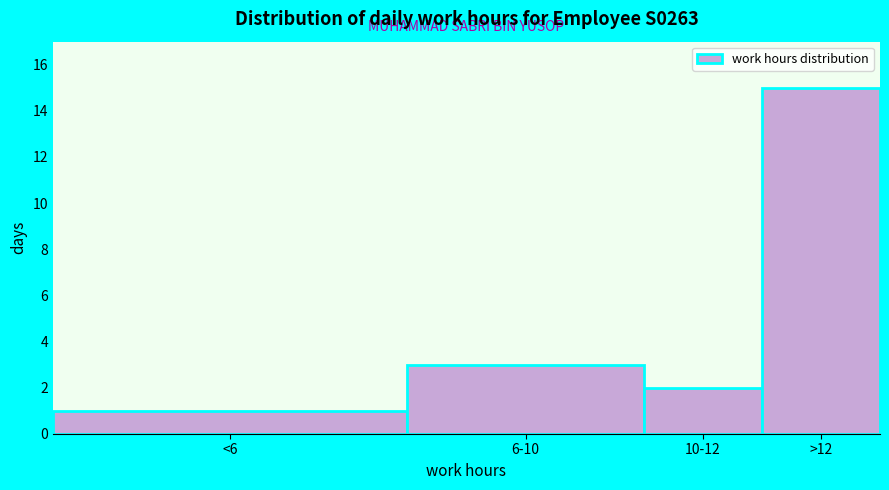

Reading left to right, transcribe all the data shown in this chart.

<6=1	6-10=3	10-12=2	>12=15